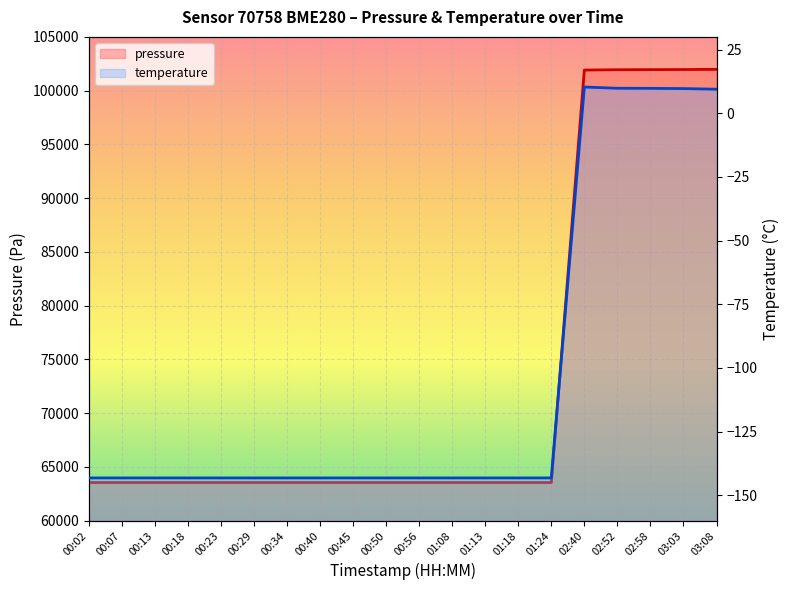

Which has a higher value, 00:45 or 03:08?

03:08